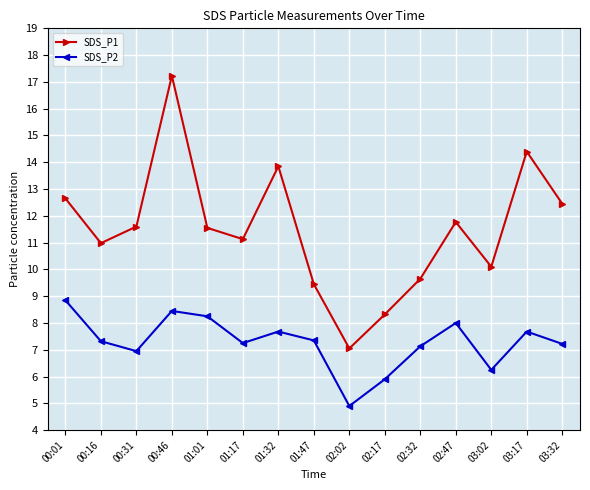

True or false: SDS_P1 and SDS_P2 cross at least once.

False